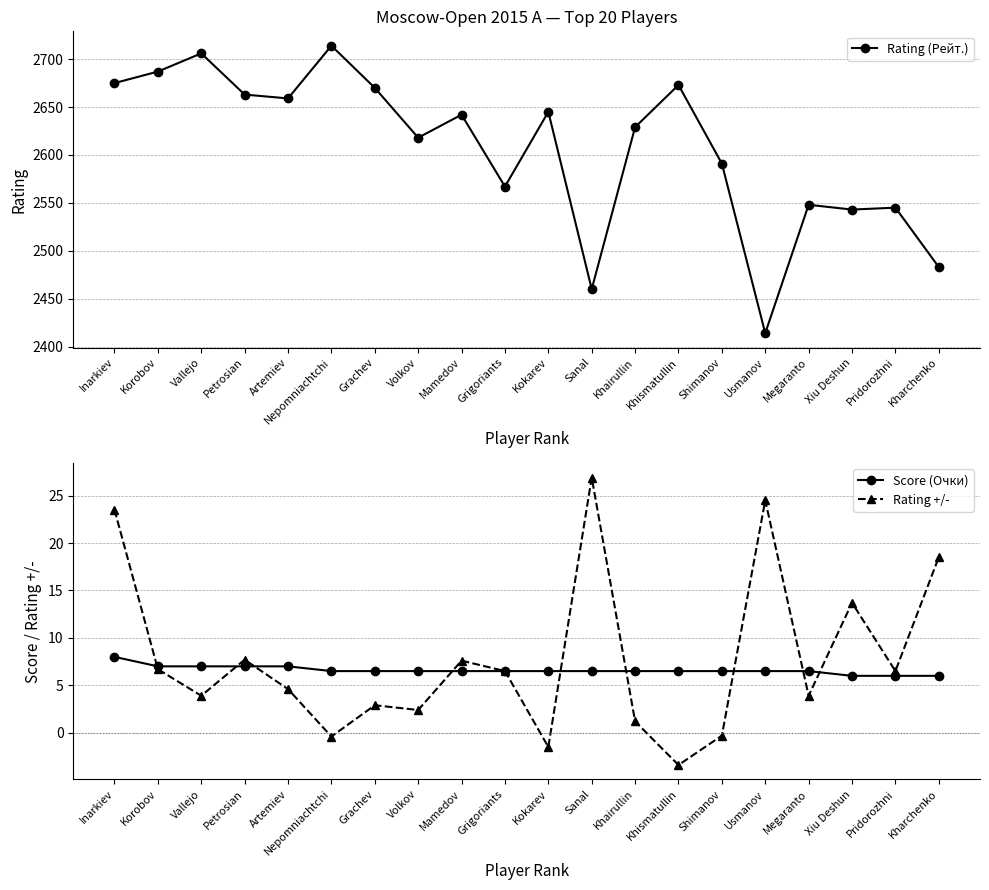

How many data points does each series have?

20